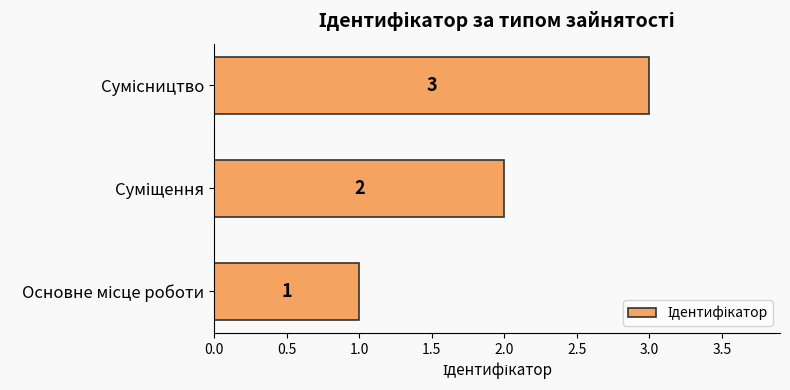

How many values are between 1 and 3?

3